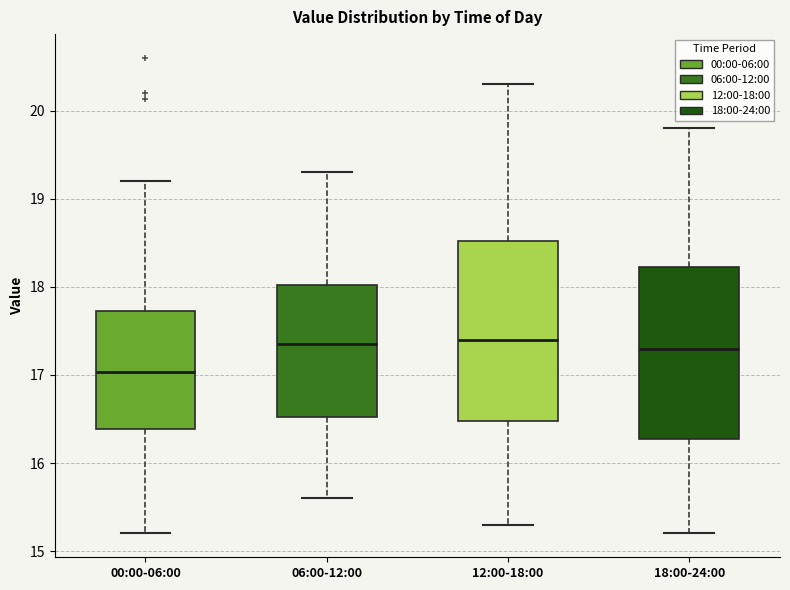

Reading left to right, read every box against the y-axis: the position of its median line, the range the box covers, and the ends of its whiskers. The values are not printed on the chart, so give them approximately, as read against the axis.

00:00-06:00: median 17.0, box 16.4 to 17.7, whiskers 15.2 to 19.2
06:00-12:00: median 17.4, box 16.5 to 18.0, whiskers 15.6 to 19.3
12:00-18:00: median 17.4, box 16.5 to 18.5, whiskers 15.3 to 20.3
18:00-24:00: median 17.3, box 16.3 to 18.2, whiskers 15.2 to 19.8